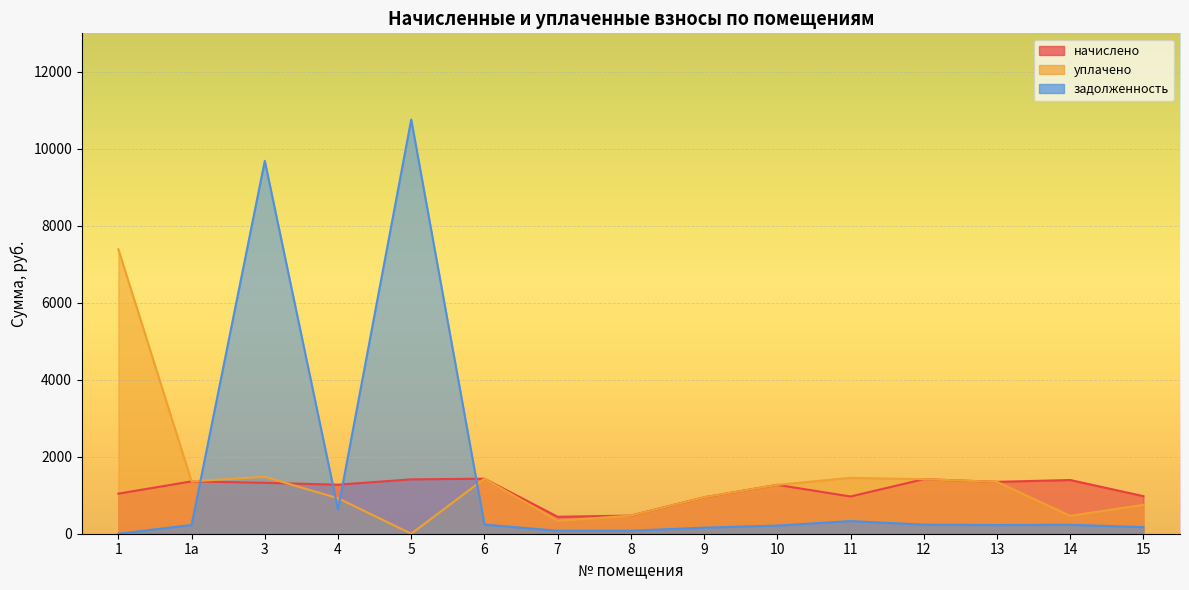

Rank the series by their average value, from lowest to highest.

начислено, уплачено, задолженность